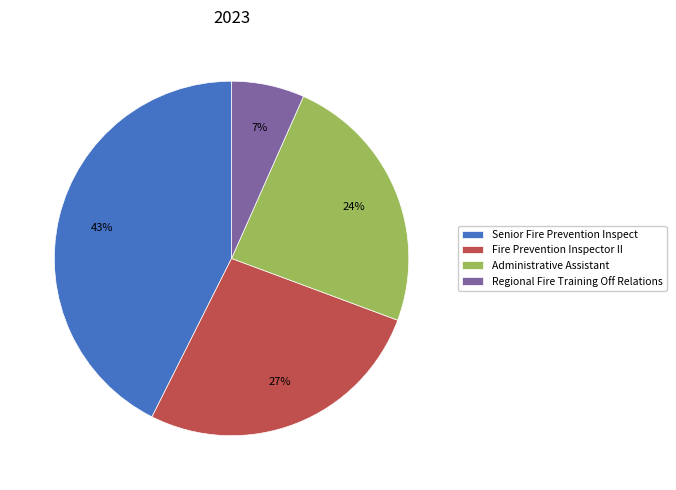

Is it true that Administrative Assistant is 24% of the pie?

True